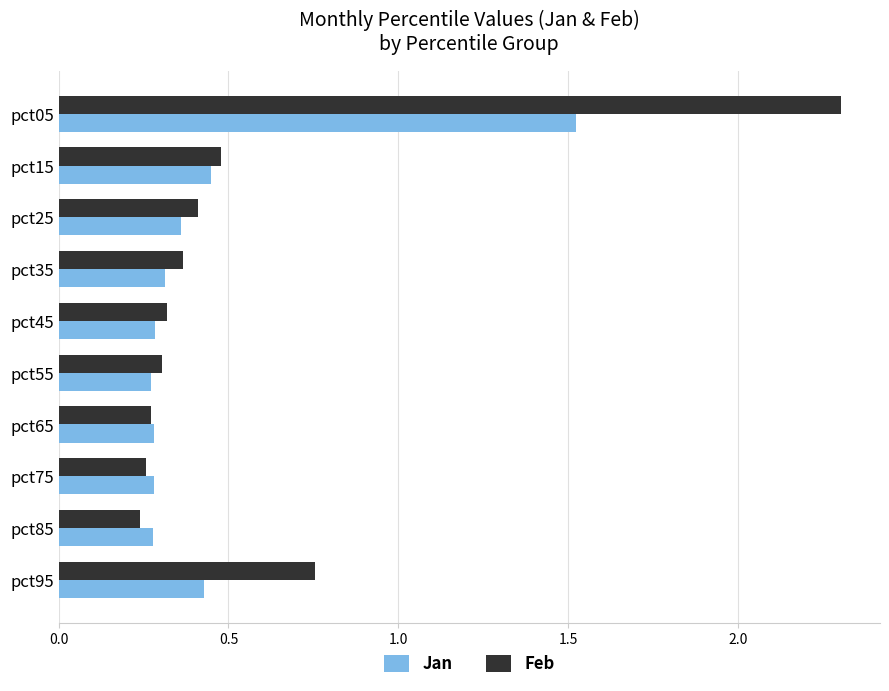

How many Jan values are between 0 and 1?

9